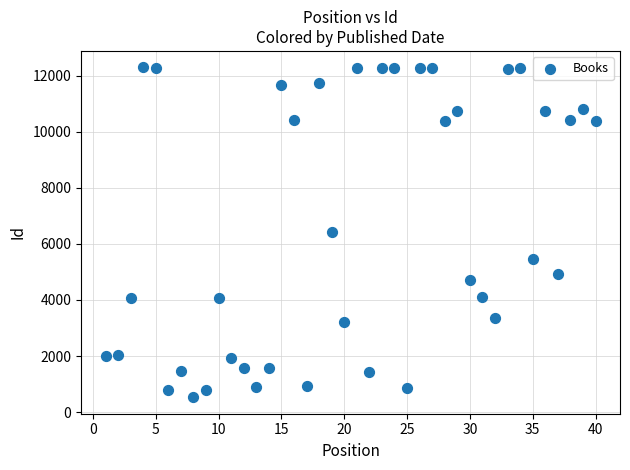

What is the range of X values (max minus min)?

39